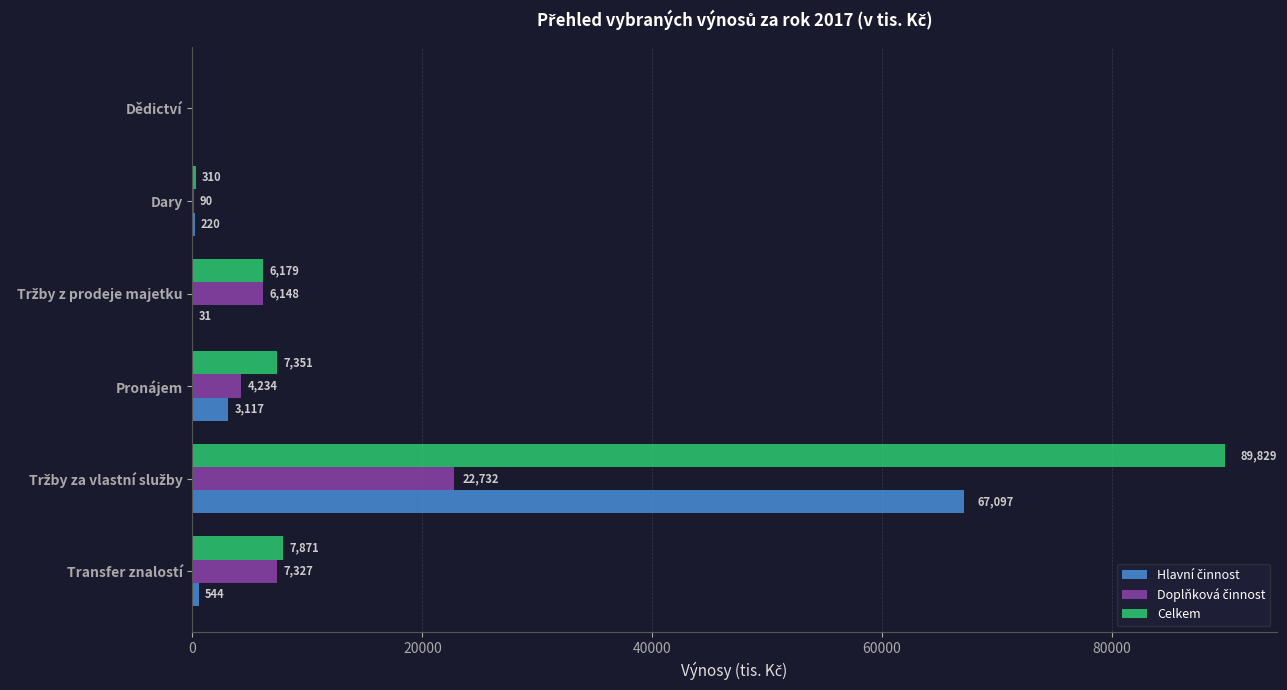

What is the greatest value displayed?

89829.0